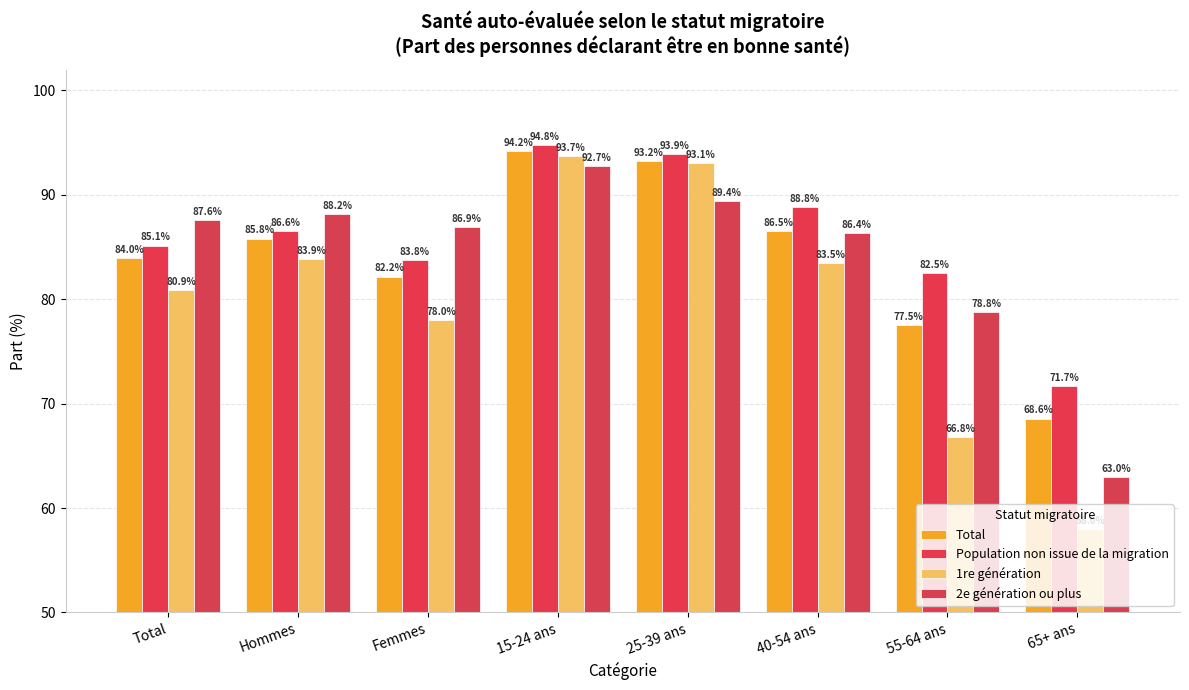

What is the difference between the maximum and minimum values in the Population non issue de la migration series?

23.1